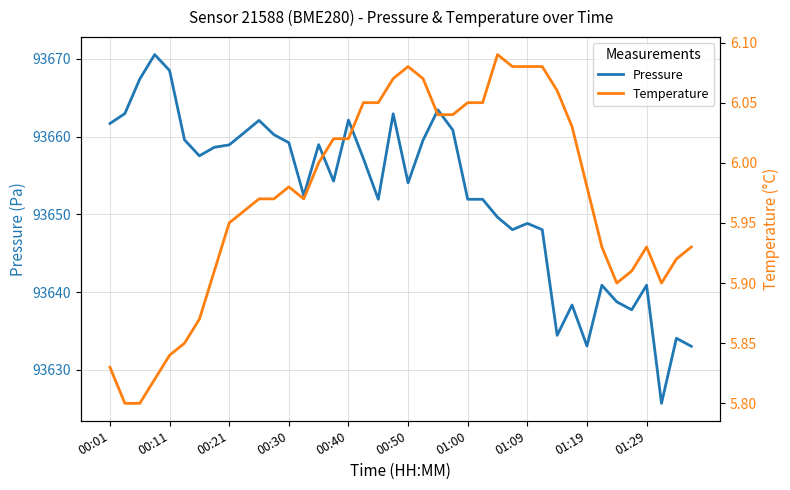

What is the maximum value for Pressure?

93670.6